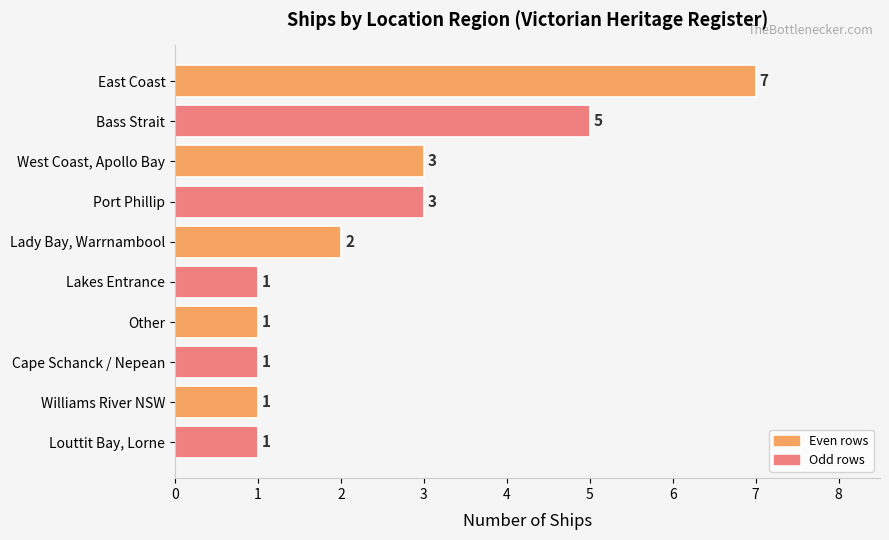

Is it true that the value at Louttit Bay, Lorne is 1?

True